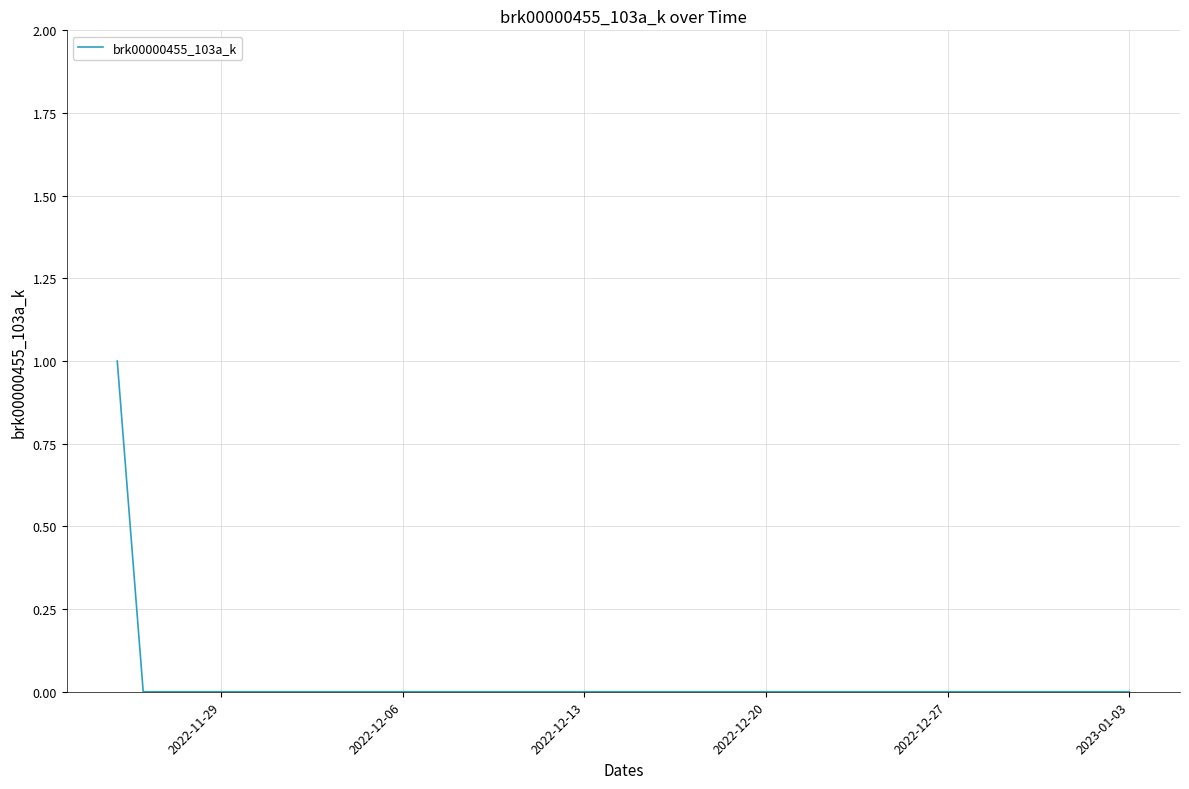

What is the greatest value displayed?

1